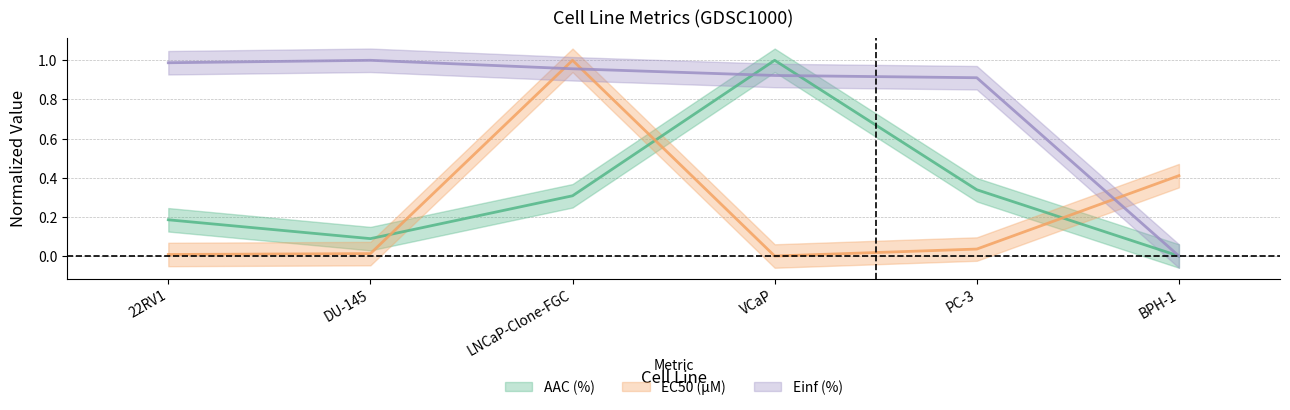

Between VCaP and BPH-1, which is larger?

VCaP